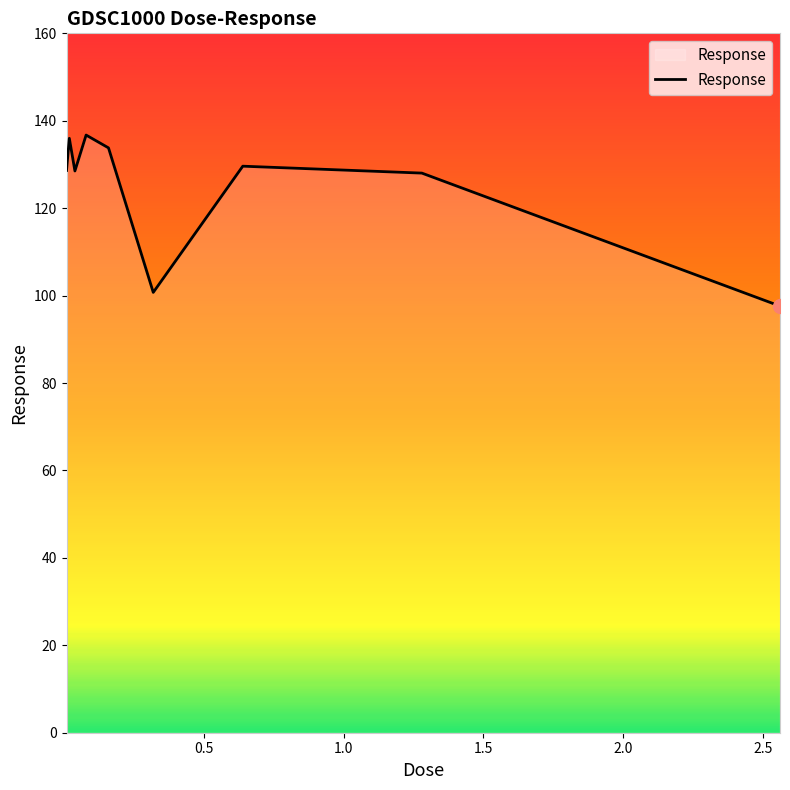

What is the smallest value displayed?

97.6